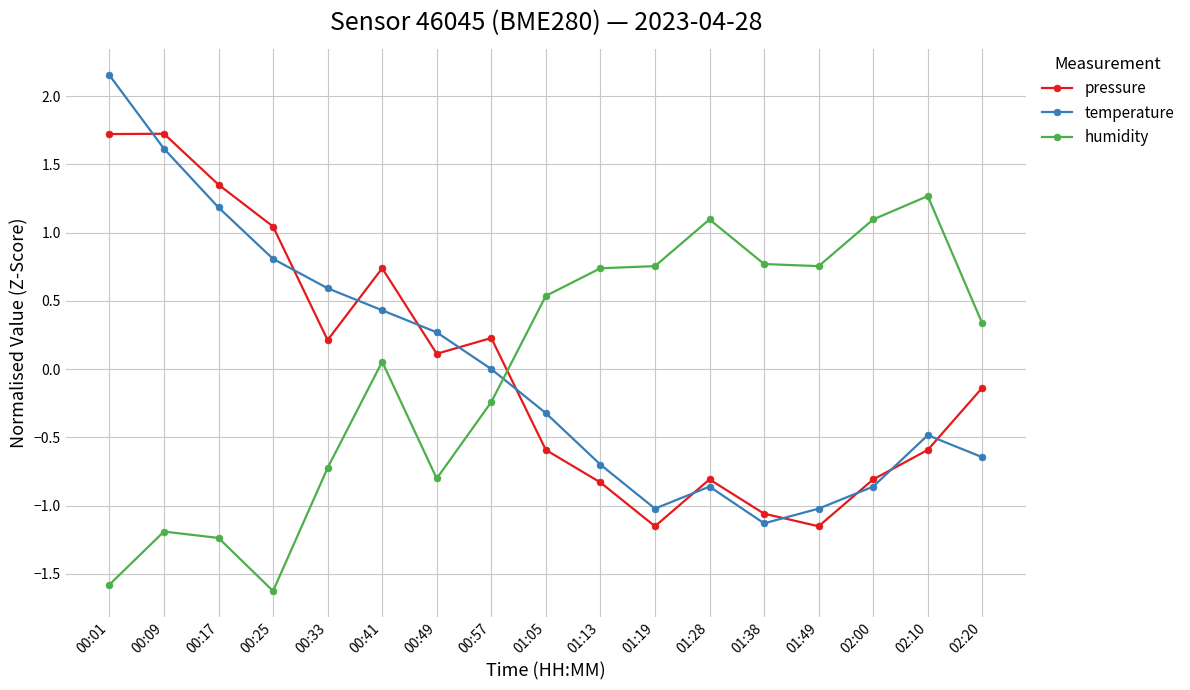

At which category is the sum across all series the highest?

00:01